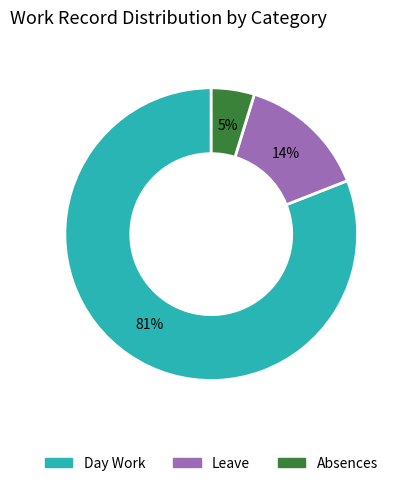

To the nearest percent, what is the average slice percentage?

33%